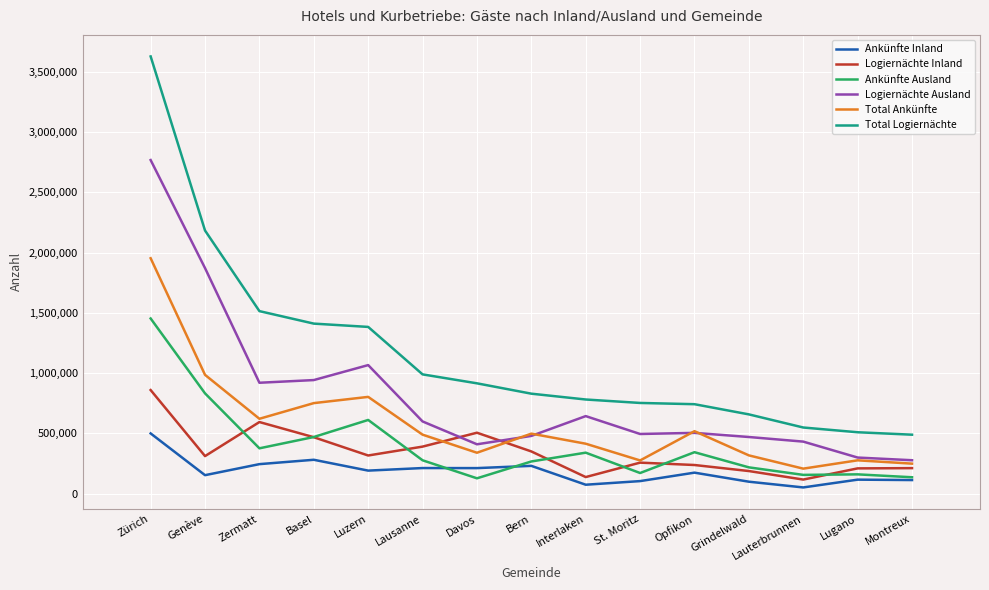

Rank the series by their maximum value, from lowest to highest.

Ankünfte Inland, Logiernächte Inland, Ankünfte Ausland, Total Ankünfte, Logiernächte Ausland, Total Logiernächte